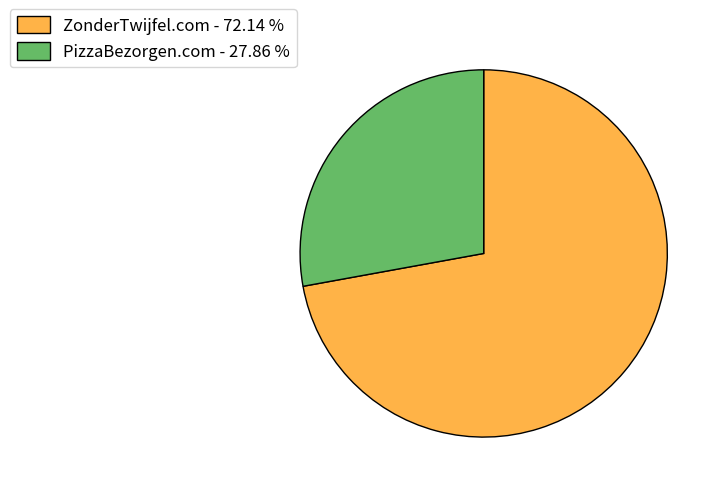

Between ZonderTwijfel.com - 72.14 % and PizzaBezorgen.com - 27.86 %, which is larger?

ZonderTwijfel.com - 72.14 %